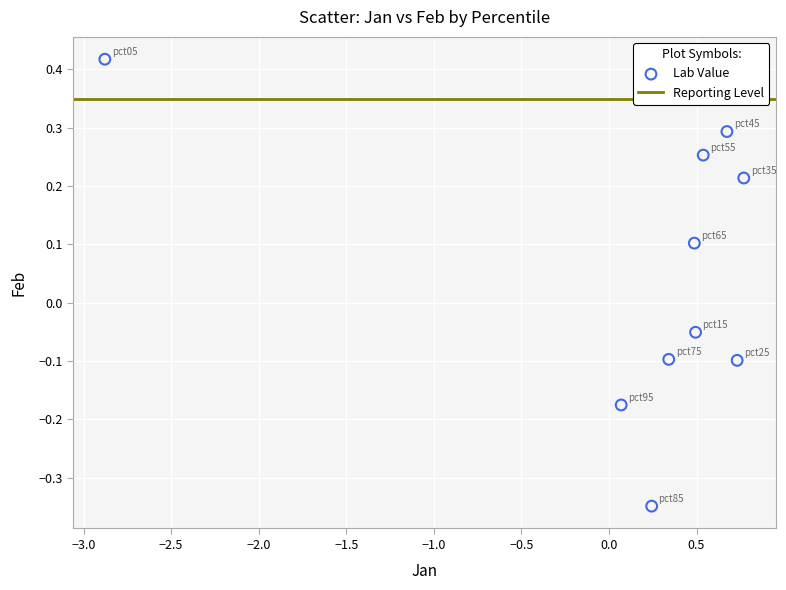

What is the range of X values (max minus min)?

3.6